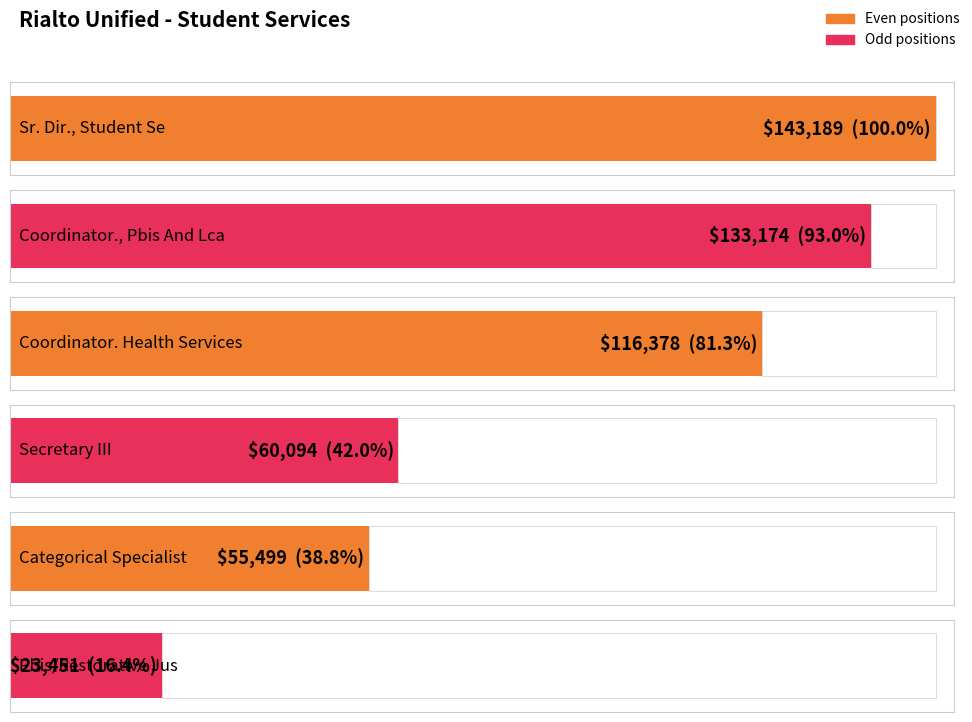

What is the change in value from Coordinator., Pbis And Lca to Categorical Specialist?

-77675